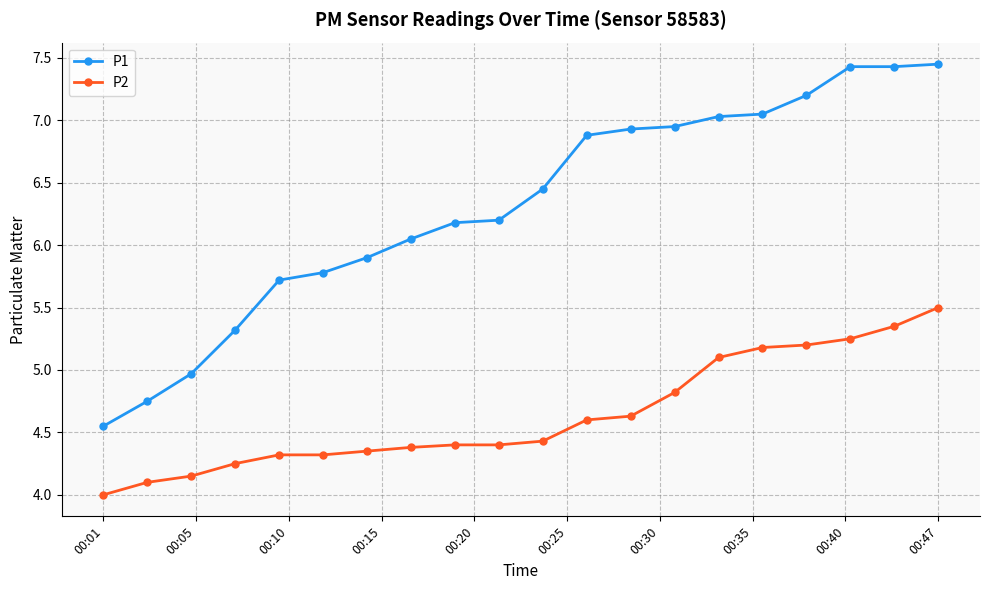

True or false: P1 and P2 cross at least once.

False